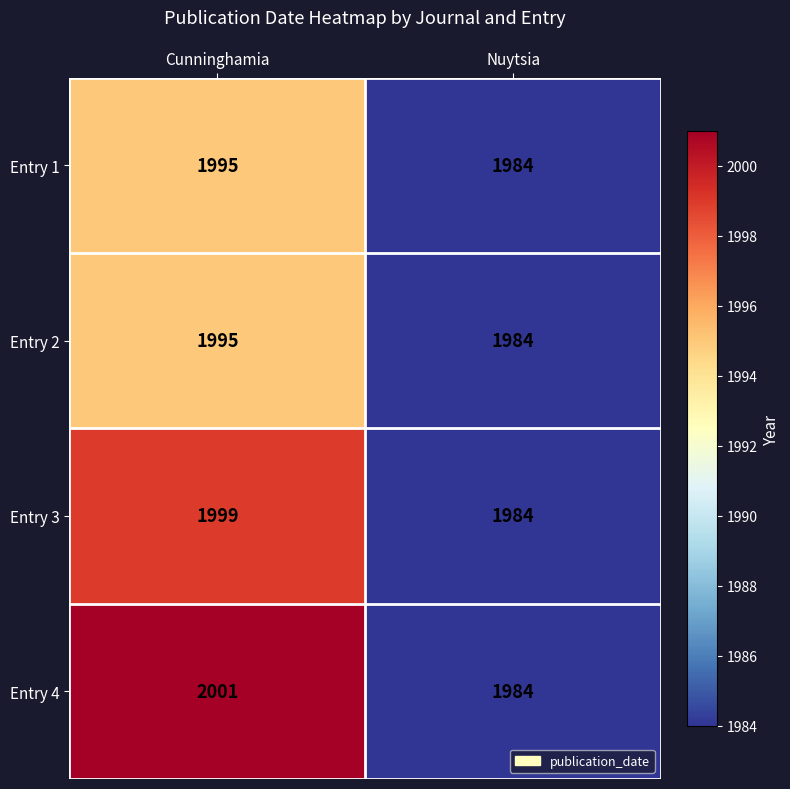

Which series changed the most between Cunninghamia and Nuytsia?

Entry 4